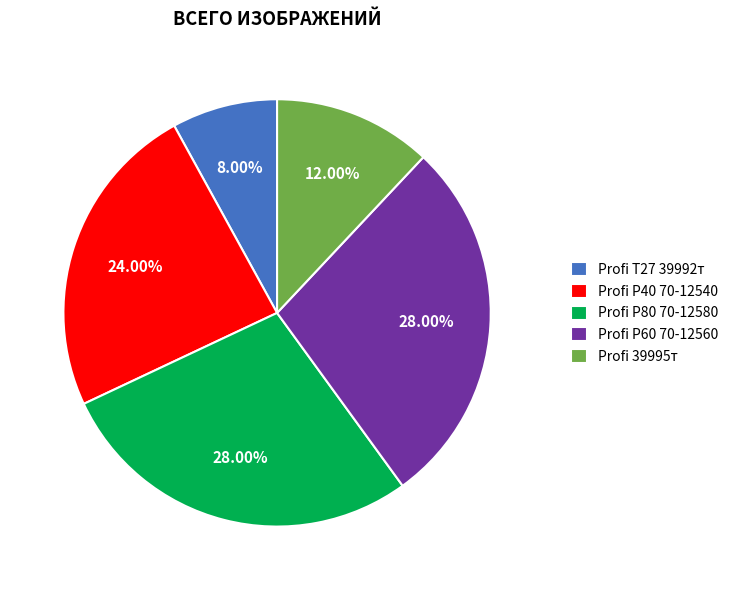

Do Profi 39995т and Profi P40 70-12540 together represent more than half of the pie?

No